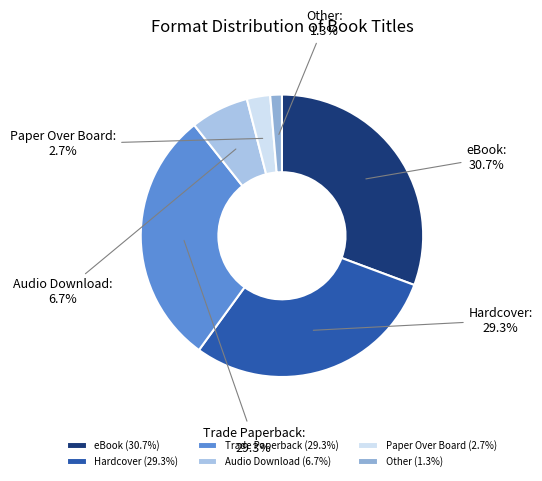

Rank the categories by value from highest to lowest.

eBook, Hardcover, Trade Paperback, Audio Download, Paper Over Board, Other